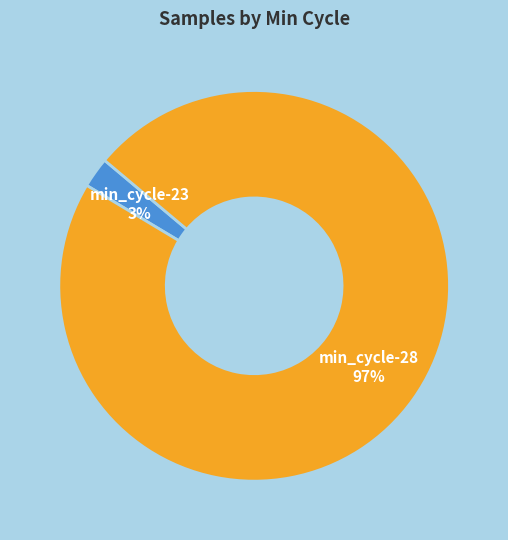

How many segments does this pie chart have?

2